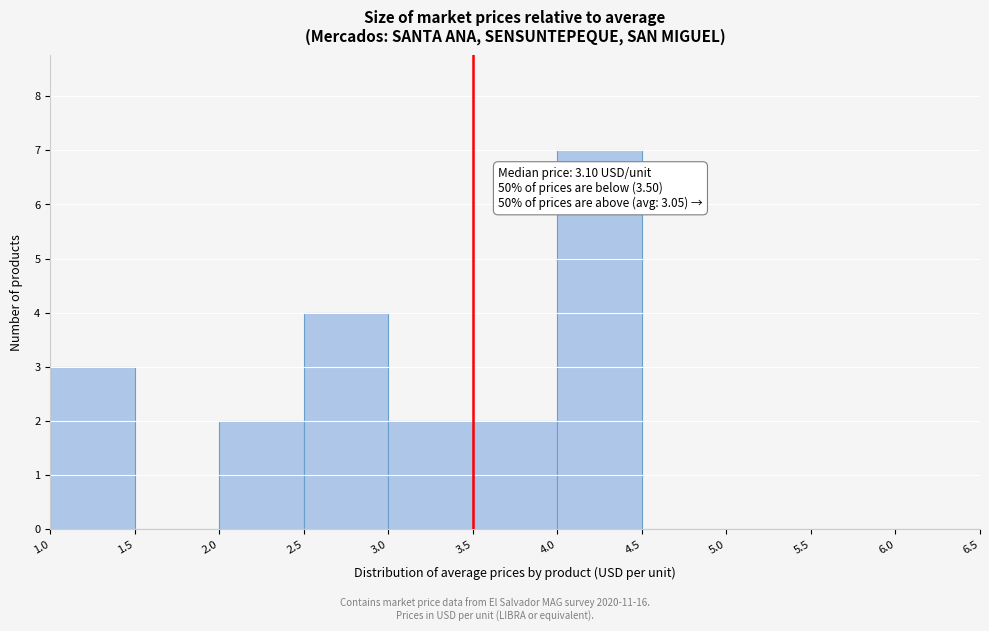

Over which range of the x-axis is the bar tallest?

4.0 to 4.5